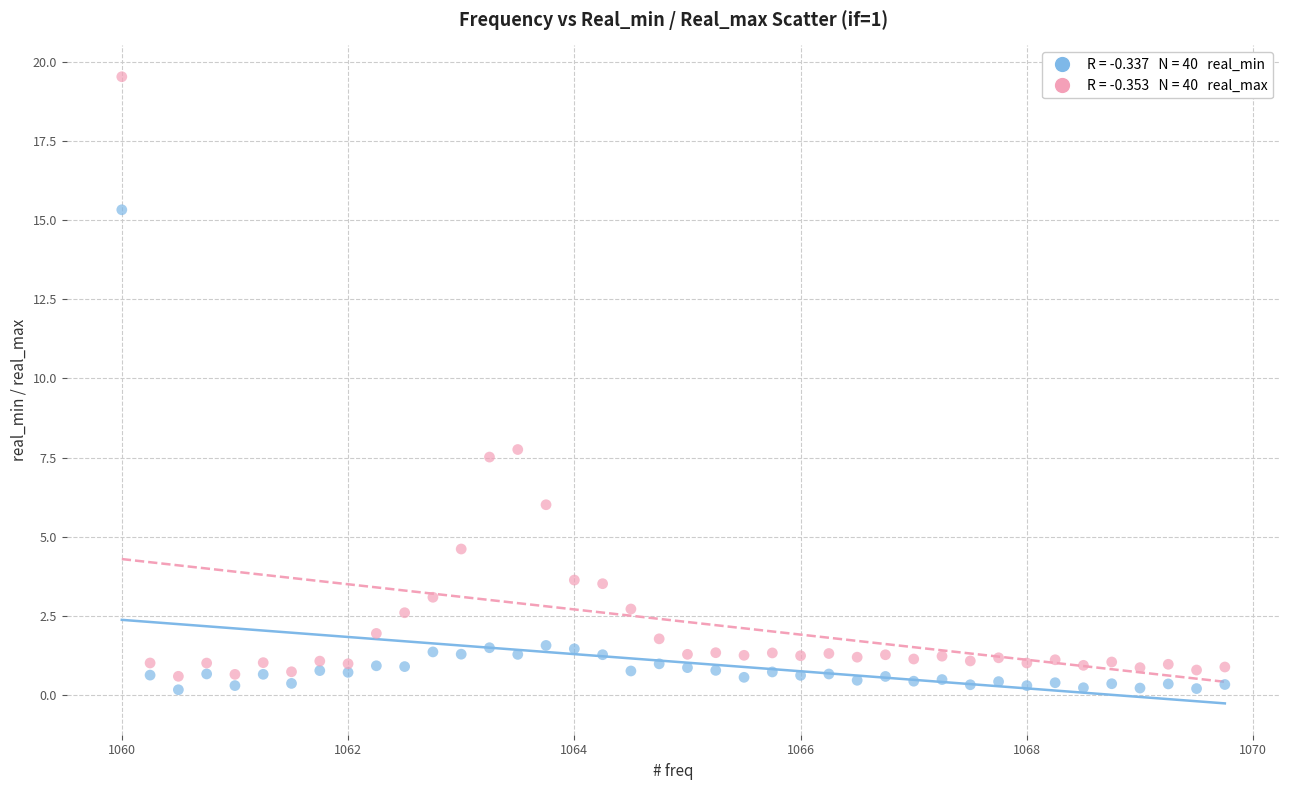

Across all data points, what is the range of X values (max minus min)?

9.8